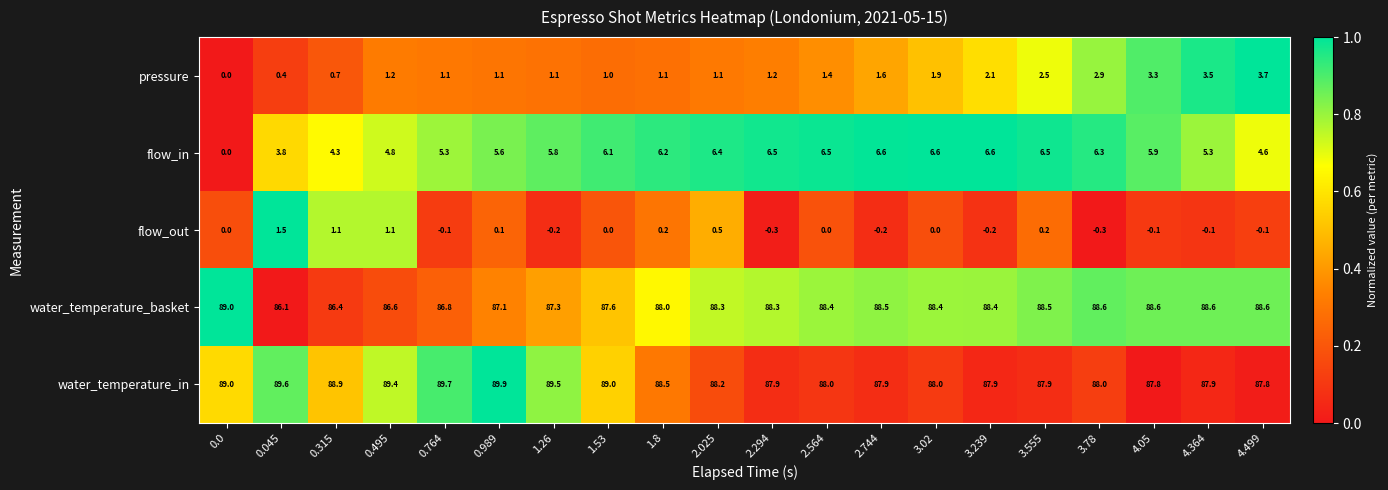

At which label does pressure first exceed 1?

0.495